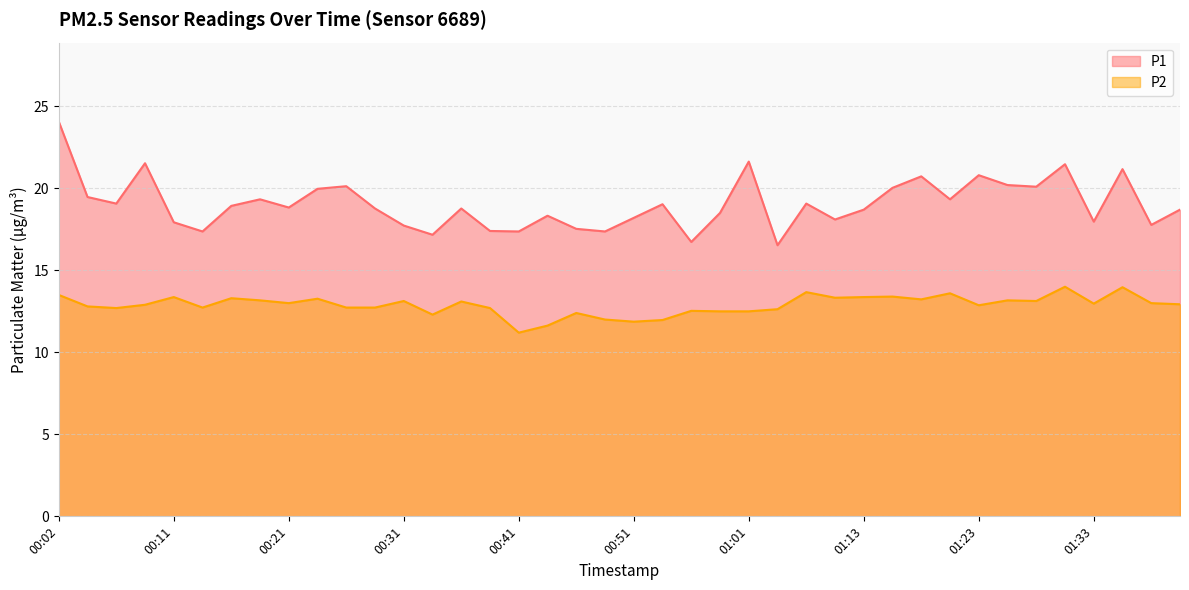

How many data points does each series have?

40